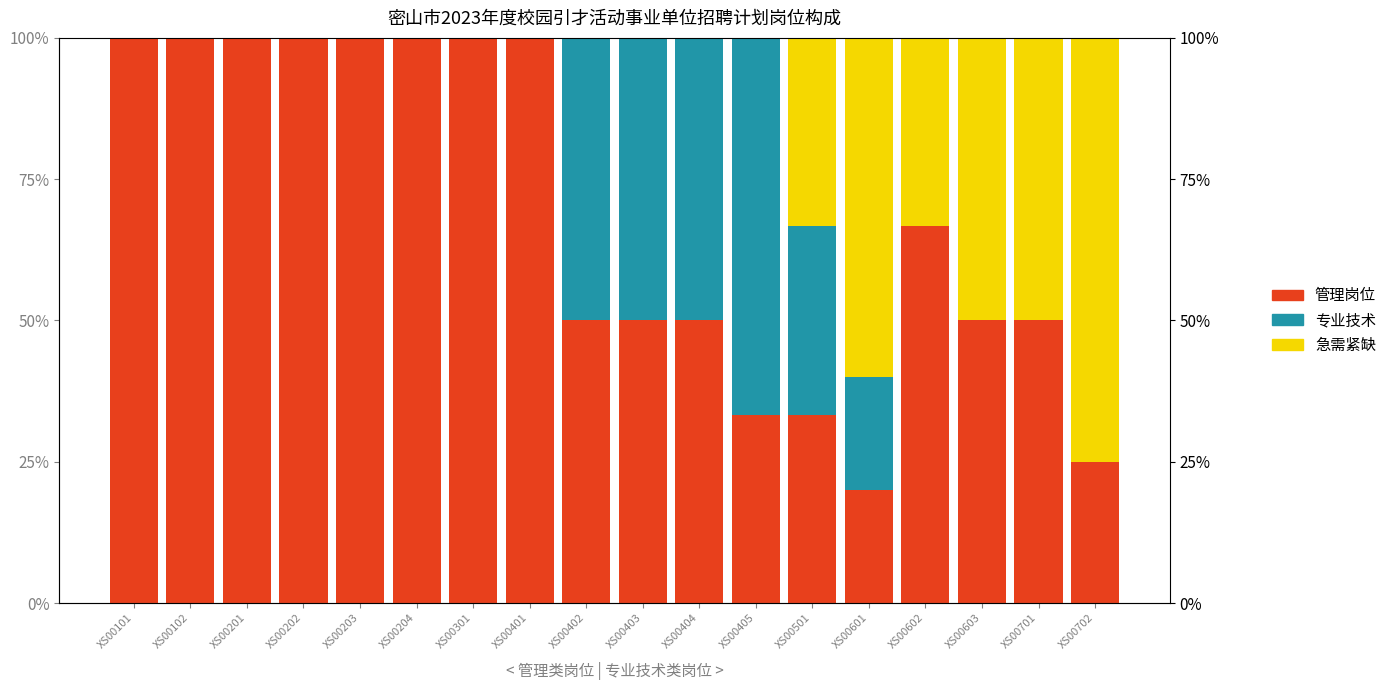

What is the difference between the second highest and second lowest values in the 专业技术 series?

50.0